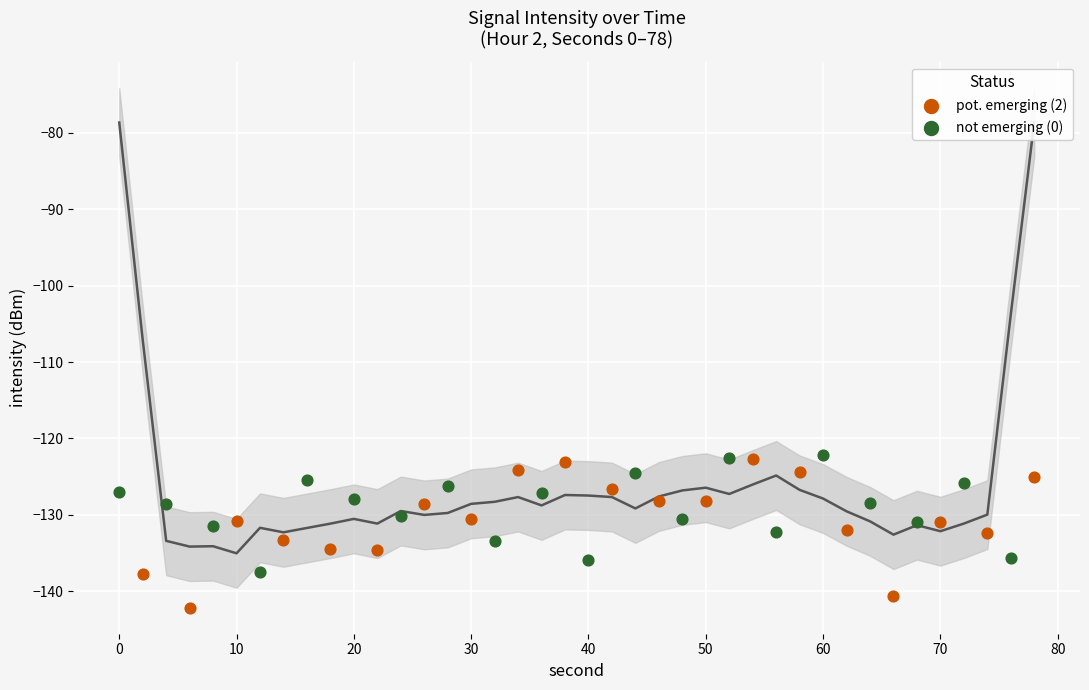

Which series has the largest Y range (max minus min)?

pot. emerging (2)